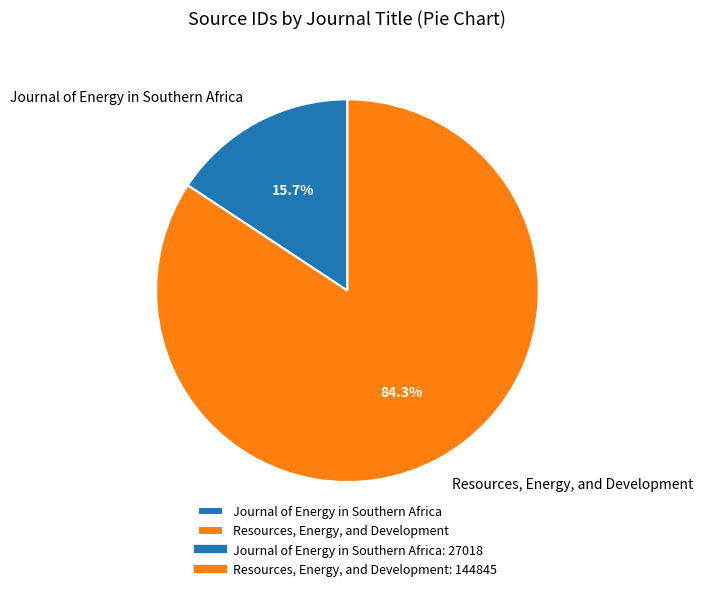

Which has a higher value, Journal of Energy in Southern Africa or Resources, Energy, and Development?

Resources, Energy, and Development